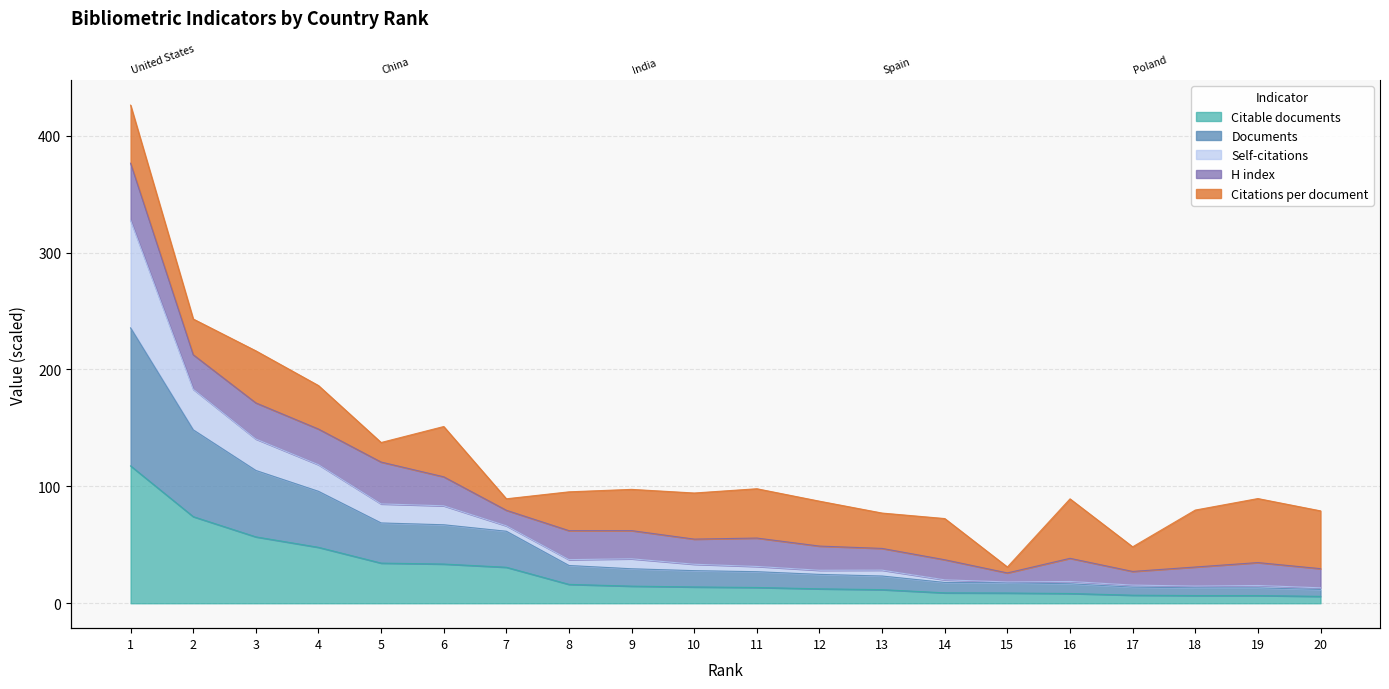

True or false: Self-citations has a value of 108.2 at 6.

True